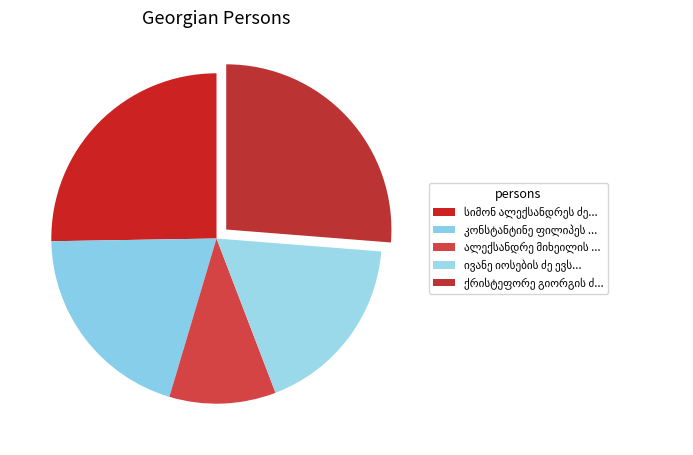

Which slice is the largest?

ქრისტეფორე გიორგის ძე ბურჭულაძე